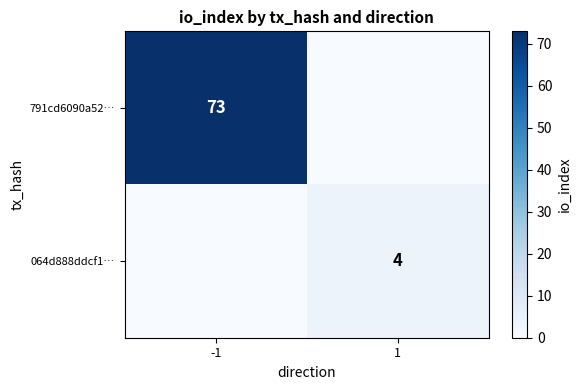

The 791cd6090a52… series shows 73 at -1. True or false?

True